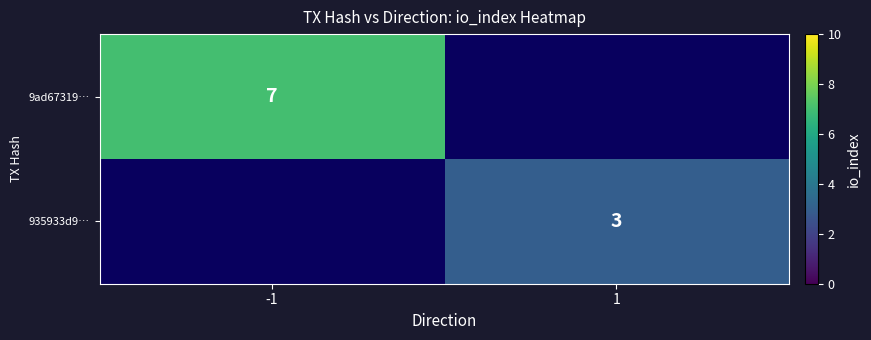

The 9ad67319… series shows 7 at -1. True or false?

True